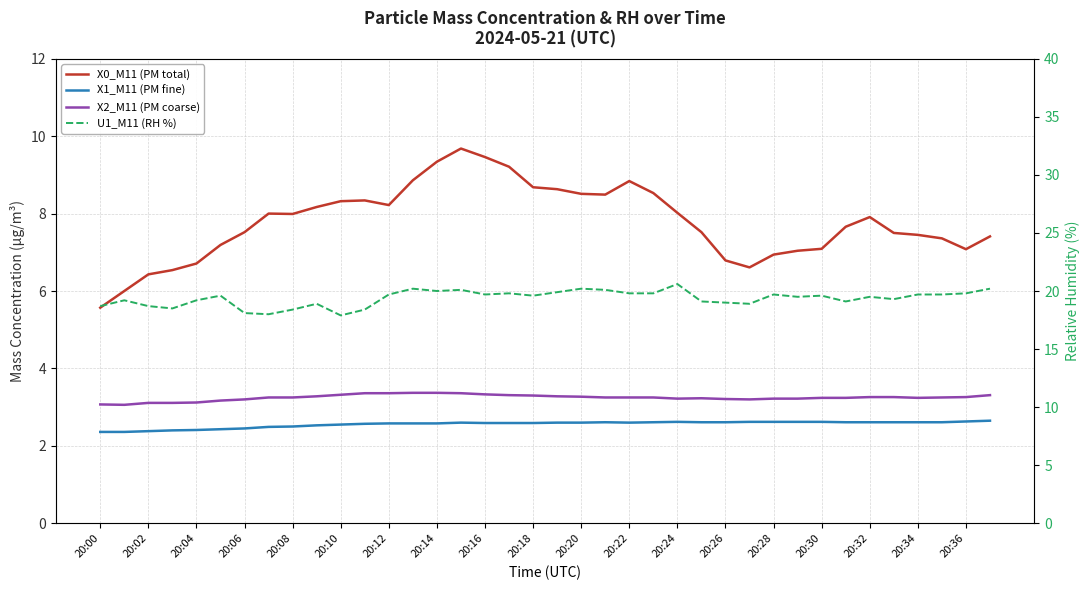

True or false: X2_M11 (PM coarse) has more than 2 interior local peaks.

False